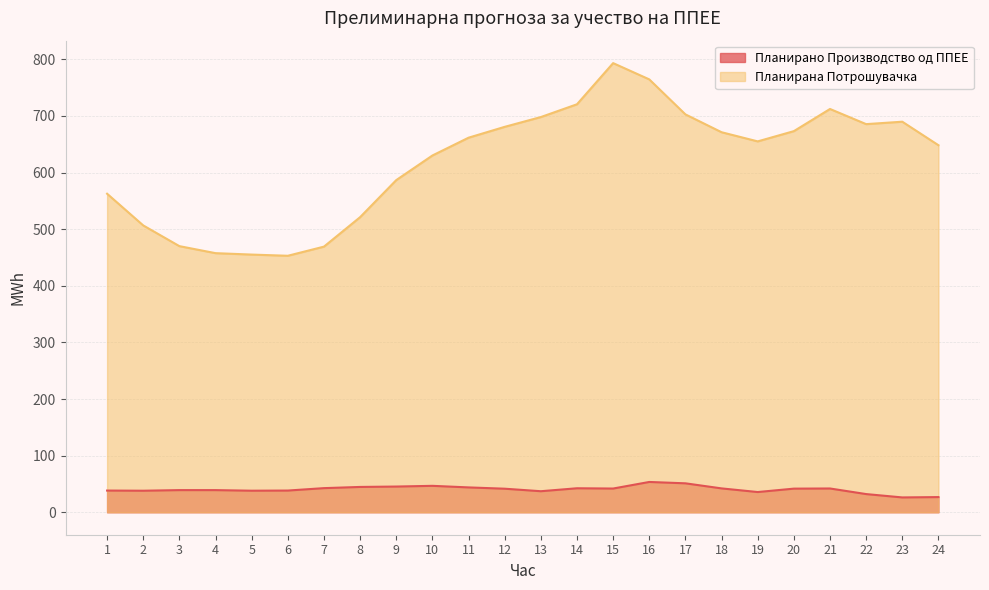

What is the maximum value for Планирана Потрошувачка?

793.2